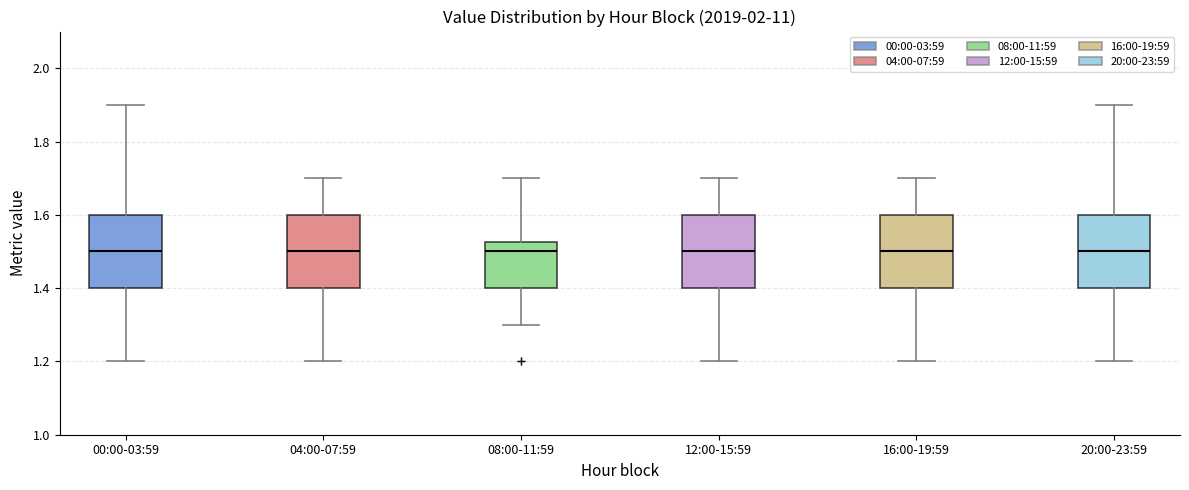

Where does the lower whisker of the box for 04:00-07:59 end on the y-axis? The values are not printed on the chart, so give them approximately, as read against the axis.

1.20